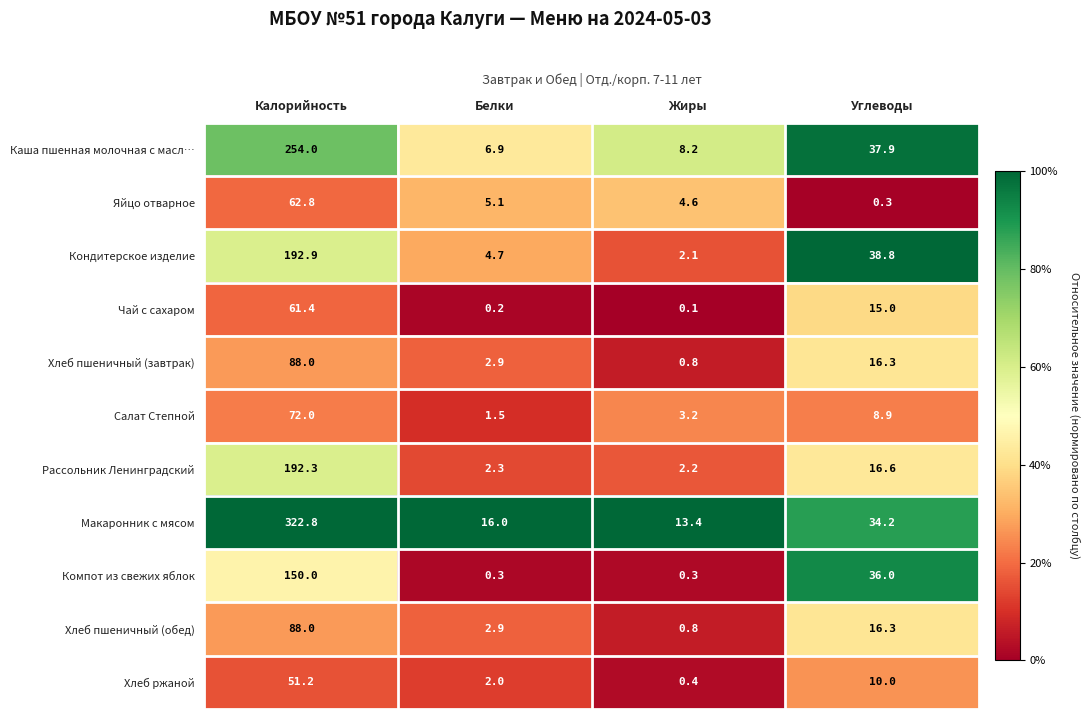

True or false: Чай с сахаром has a value of 0.2 at Белки.

True